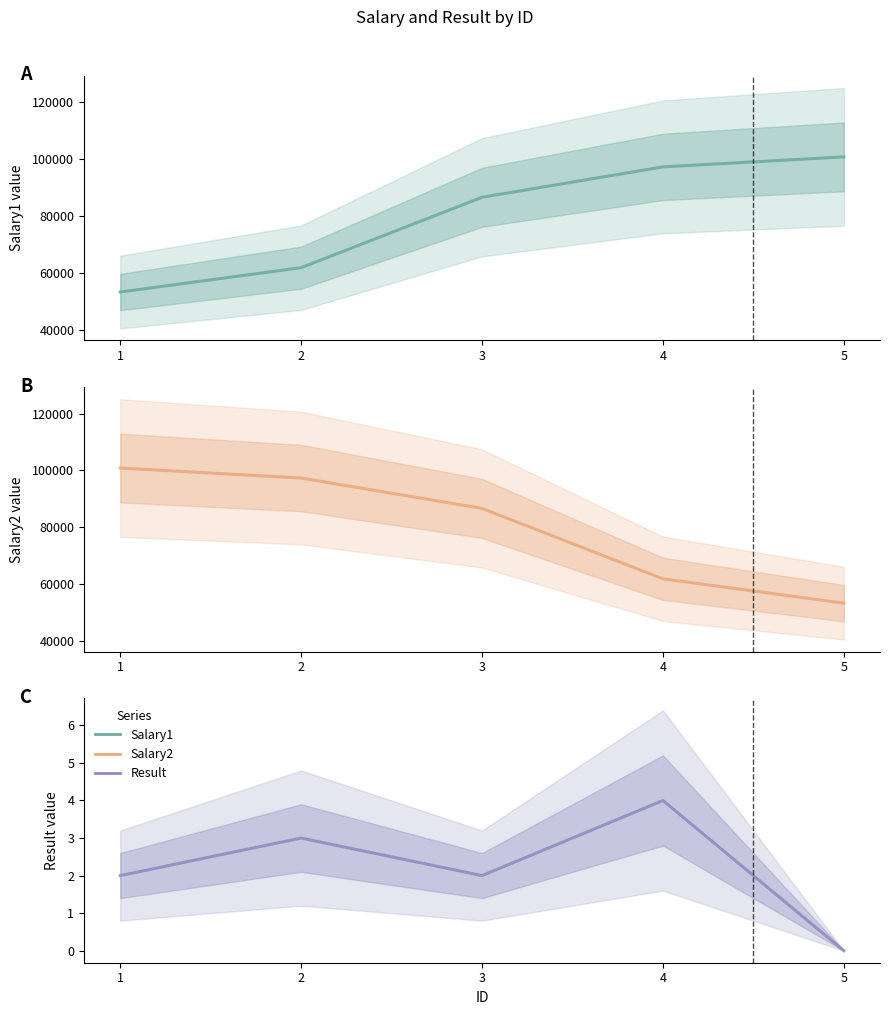

Which series has the largest total across all categories?

Salary1